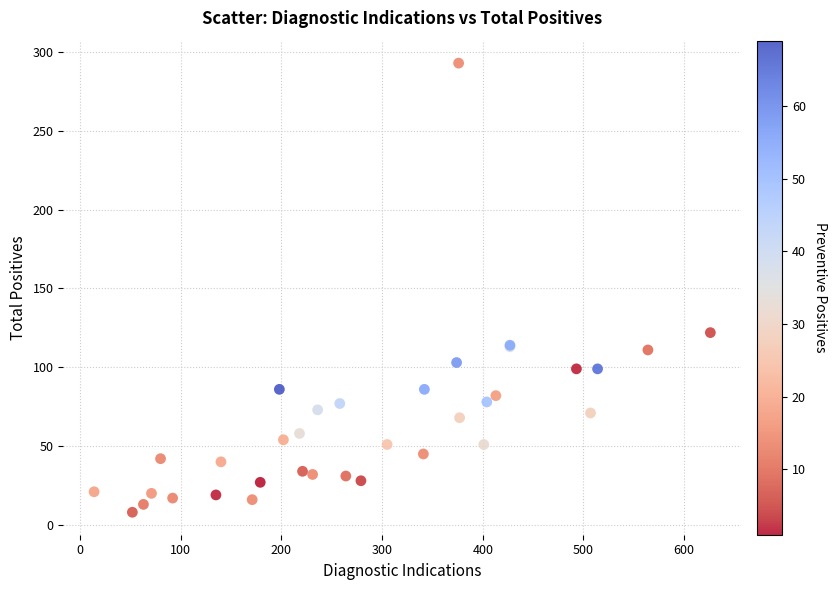

What Y value in the scatter plot is closest to 150?

122